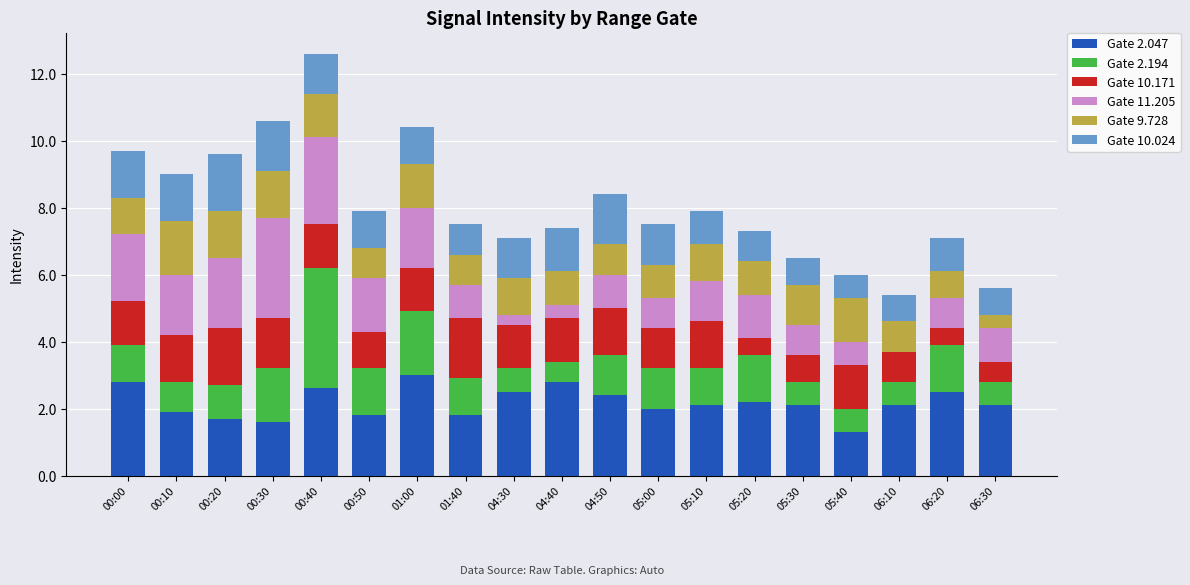

What is the highest value of the Gate 2.047 series?

3.0